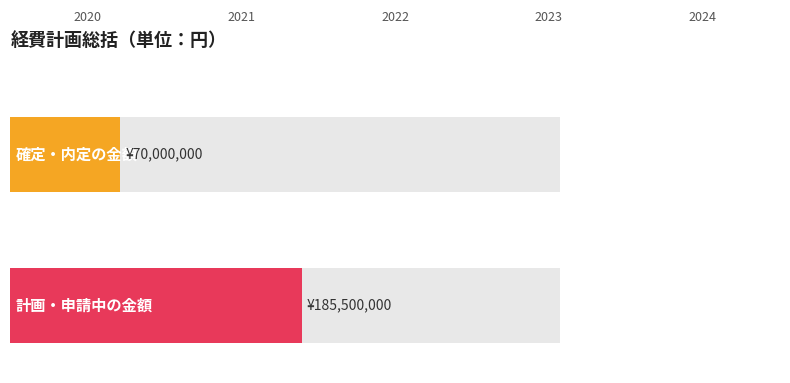

What are all the series names shown in the legend?

確定・内定の金額, 計画・申請中の金額